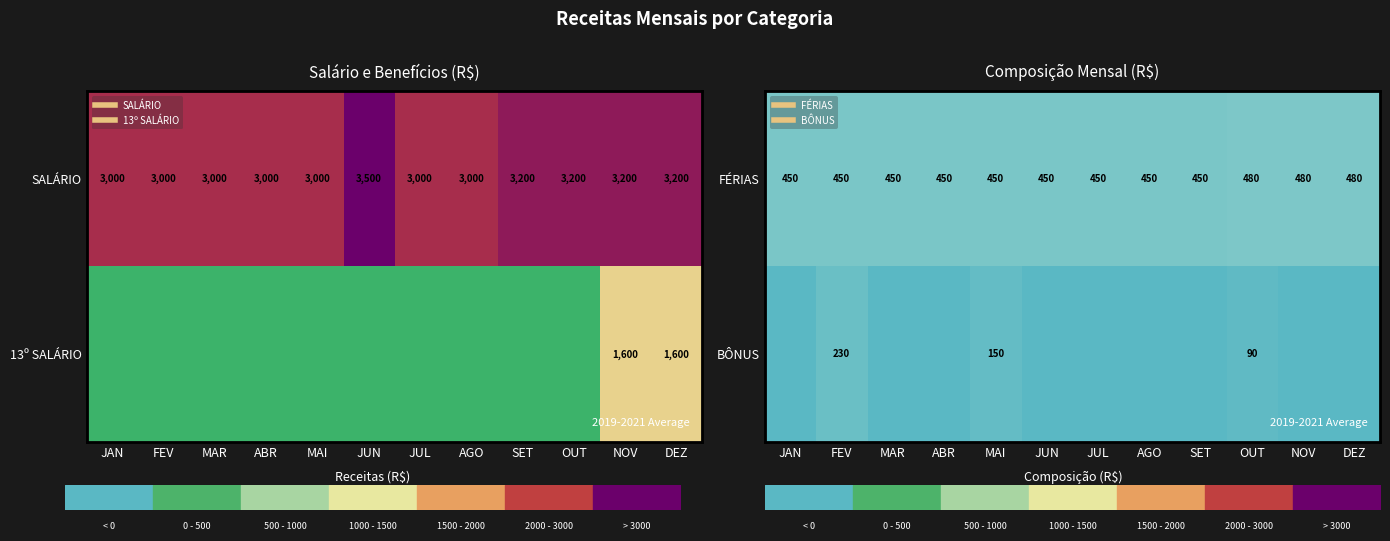

What is the total value across all series at MAI?

600.0